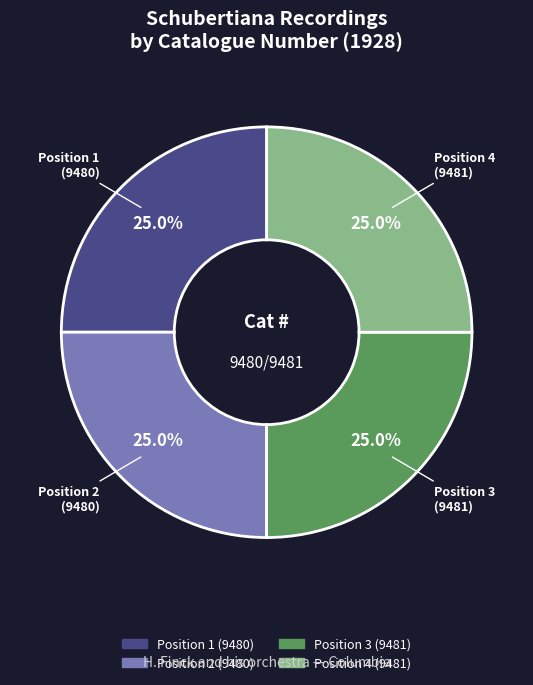

Is there a majority slice in this chart?

No